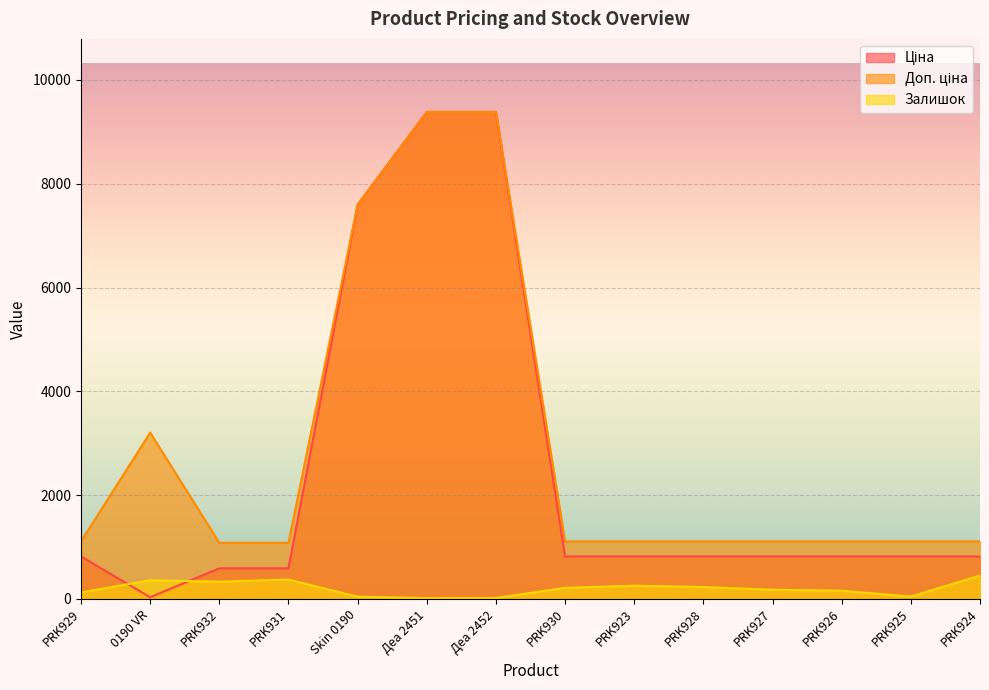

Where is the first local minimum for Залишок?

PRK932